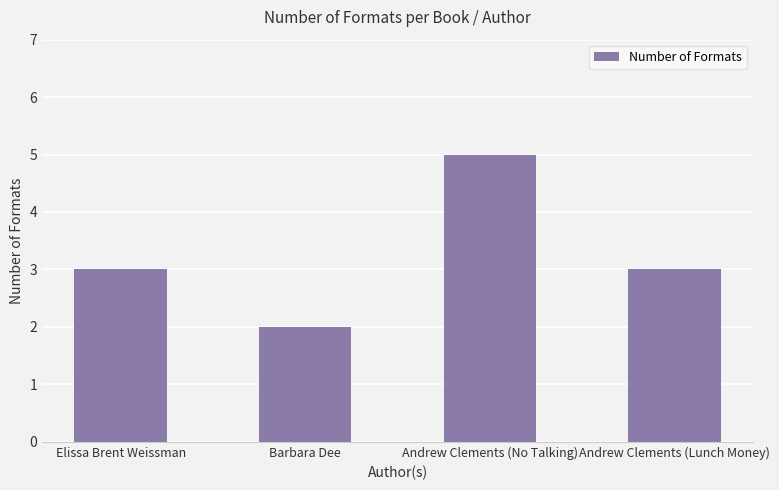

Reading right to left, what are all the values shown in this chart?

Andrew Clements (Lunch Money)=3	Andrew Clements (No Talking)=5	Barbara Dee=2	Elissa Brent Weissman=3